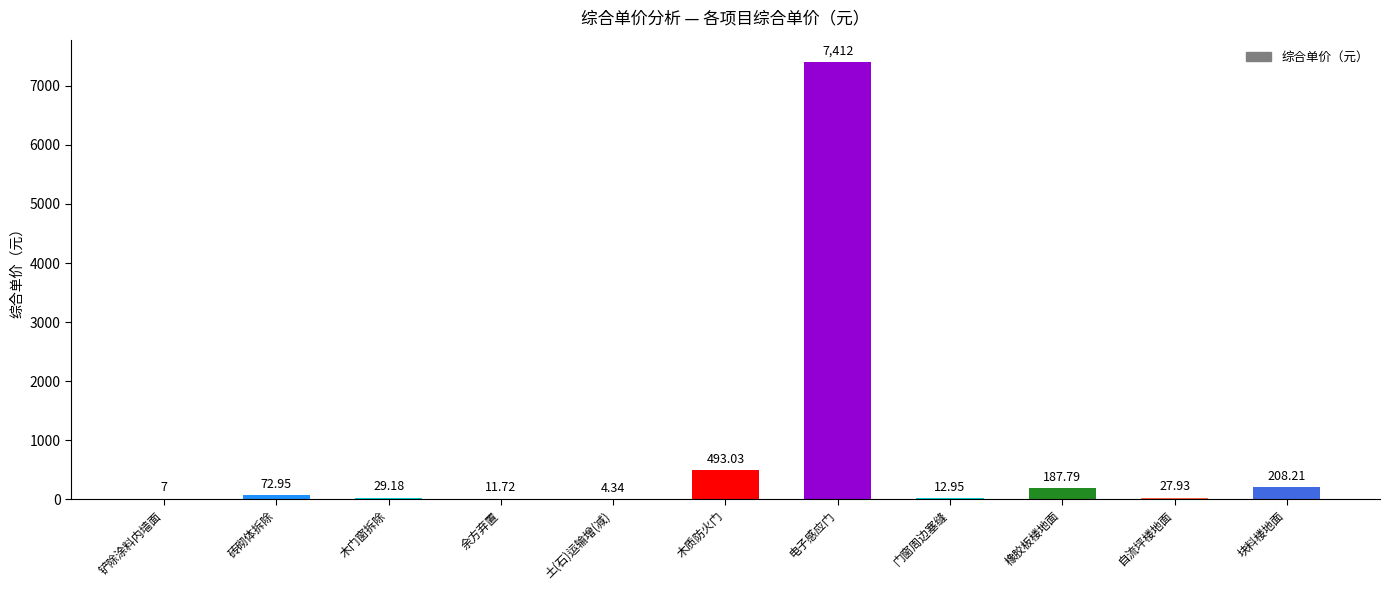

At which label does the data first exceed 29?

砖砌体拆除